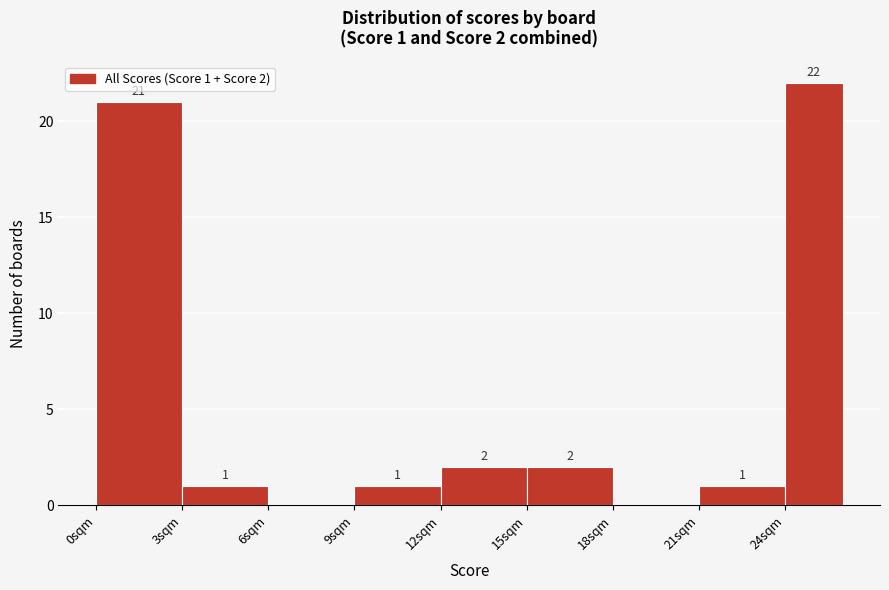

Over which range of the x-axis is the bar tallest?

24 to 26